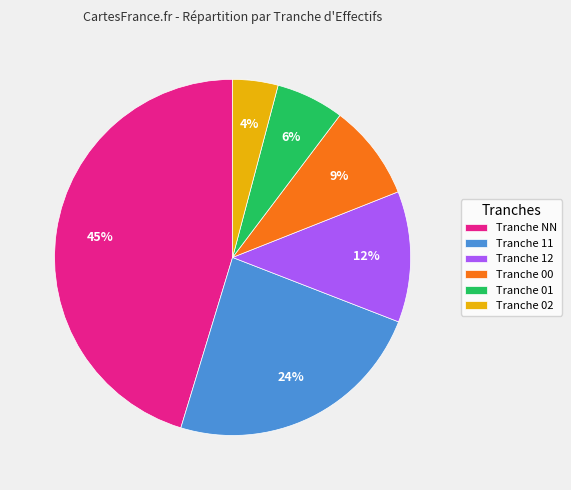

Which has a higher value, Tranche 11 or Tranche NN?

Tranche NN